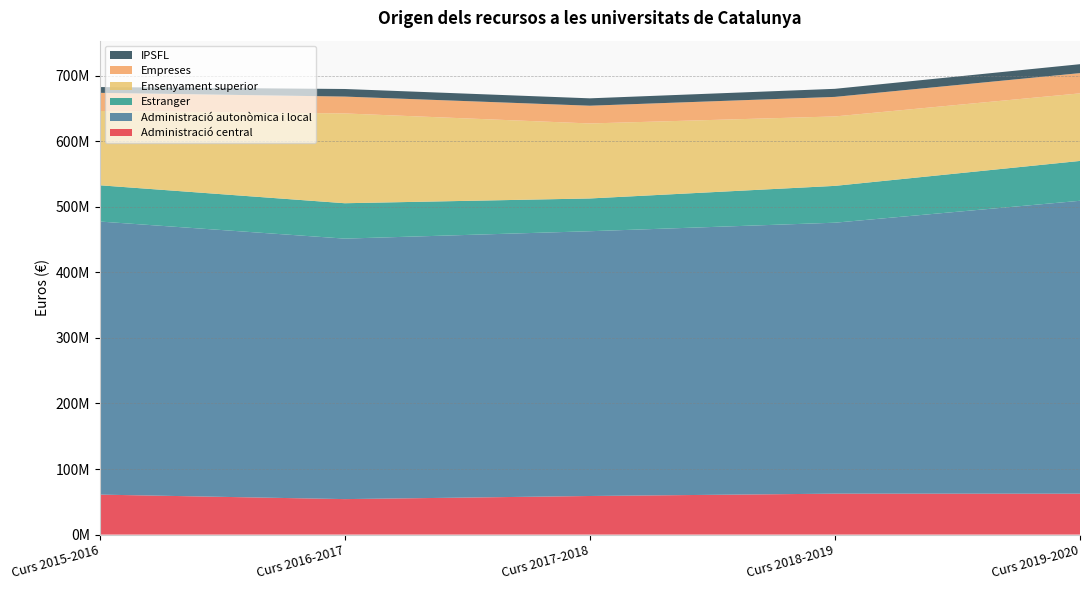

Reading left to right, extract all data points from this chart.

Administració central: Curs 2015-2016=60992130	Curs 2016-2017=54123681	Curs 2017-2018=58871076	Curs 2018-2019=62442959	Curs 2019-2020=62373186
Administració autonòmica i local: Curs 2015-2016=416545651	Curs 2016-2017=397345808	Curs 2017-2018=403889295	Curs 2018-2019=413319002	Curs 2019-2020=446823102
Estranger: Curs 2015-2016=55317741	Curs 2016-2017=53986118	Curs 2017-2018=49972881	Curs 2018-2019=56184338	Curs 2019-2020=60786832
Ensenyament superior: Curs 2015-2016=113317513	Curs 2016-2017=136985021	Curs 2017-2018=114413978	Curs 2018-2019=105916146	Curs 2019-2020=103085552
Empreses: Curs 2015-2016=27680612	Curs 2016-2017=25711272	Curs 2017-2018=27078422	Curs 2018-2019=29813693	Curs 2019-2020=30872722
IPSFL: Curs 2015-2016=8821167	Curs 2016-2017=11567581	Curs 2017-2018=11238640	Curs 2018-2019=12297713	Curs 2019-2020=13614427